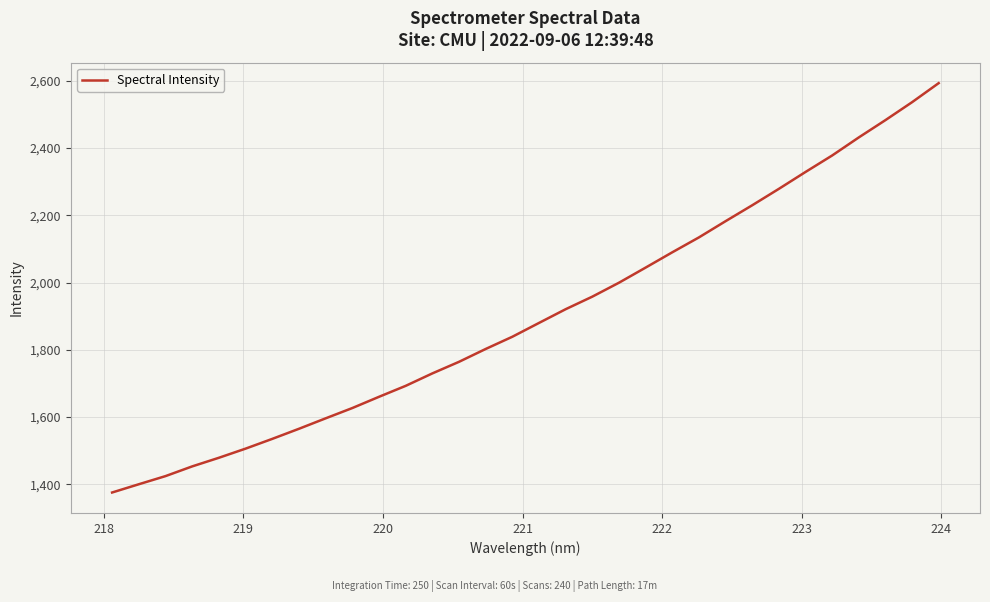

What is the average value?

1903.7